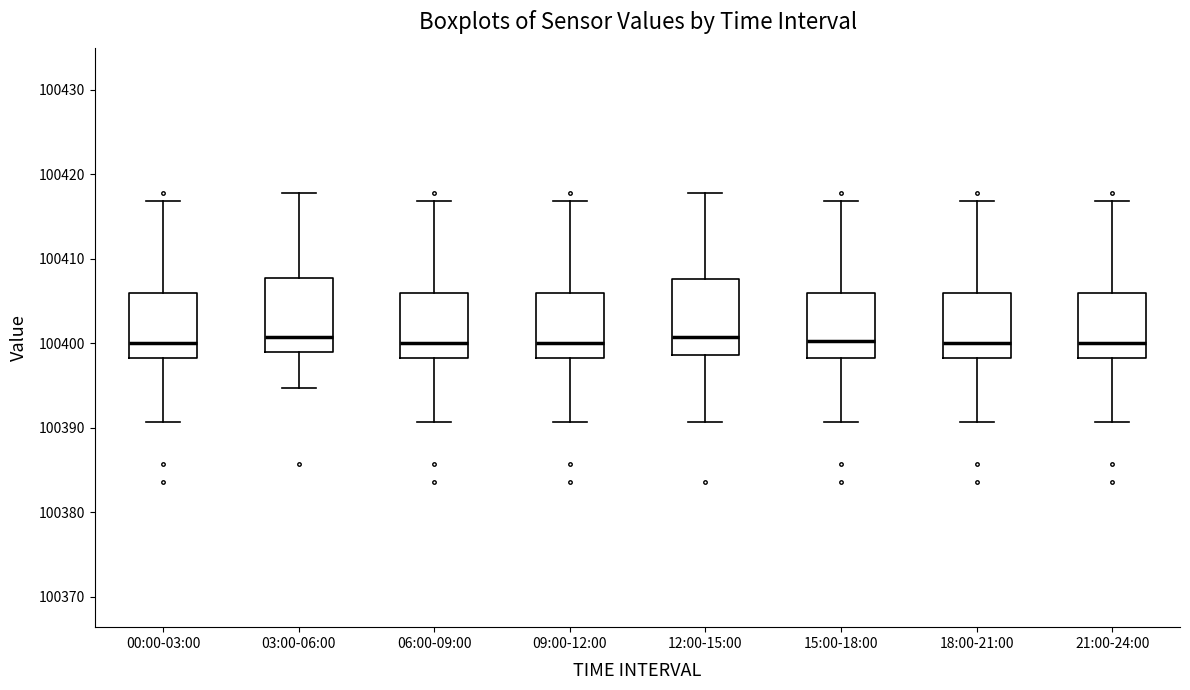

Reading left to right, transcribe this box plot: for each box, give where its median line is, the range the box spans, and where its two whiskers end, as read against the y-axis. The values are not printed on the chart, so give them approximately, as read against the axis.

00:00-03:00: median 100400, box 100398 to 100406, whiskers 100391 to 100417
03:00-06:00: median 100401, box 100399 to 100408, whiskers 100395 to 100418
06:00-09:00: median 100400, box 100398 to 100406, whiskers 100391 to 100417
09:00-12:00: median 100400, box 100398 to 100406, whiskers 100391 to 100417
12:00-15:00: median 100401, box 100399 to 100408, whiskers 100391 to 100418
15:00-18:00: median 100400, box 100398 to 100406, whiskers 100391 to 100417
18:00-21:00: median 100400, box 100398 to 100406, whiskers 100391 to 100417
21:00-24:00: median 100400, box 100398 to 100406, whiskers 100391 to 100417